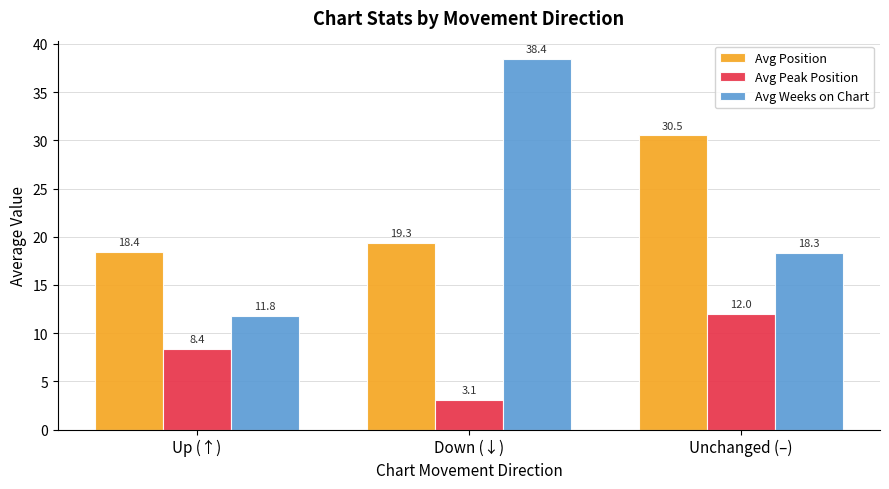

What position from the left is Unchanged (–)?

3